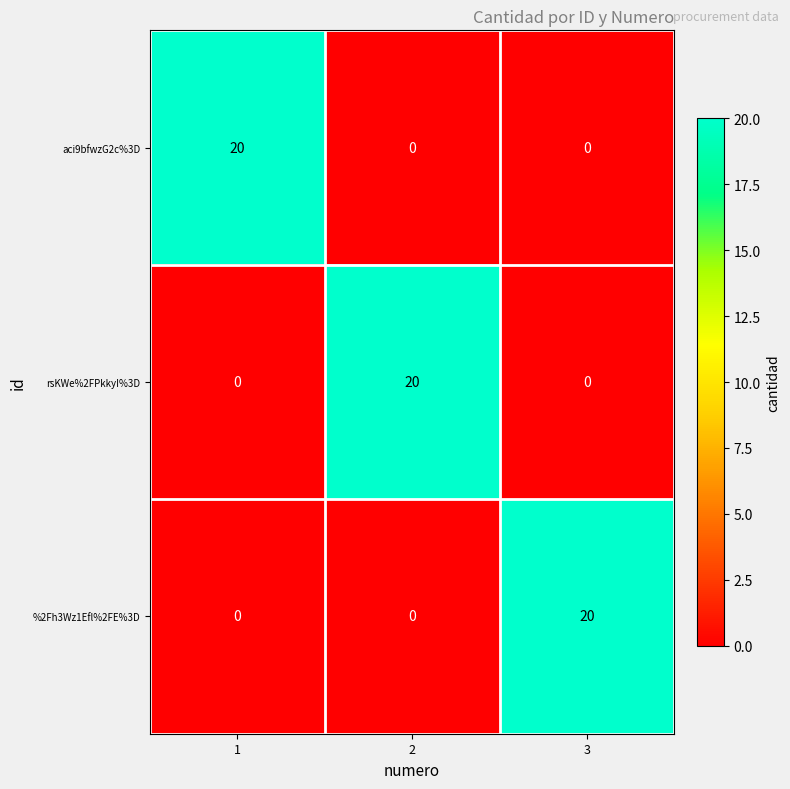

Count the rsKWe%2FPkkyI%3D values in the range 0 to 20.

3